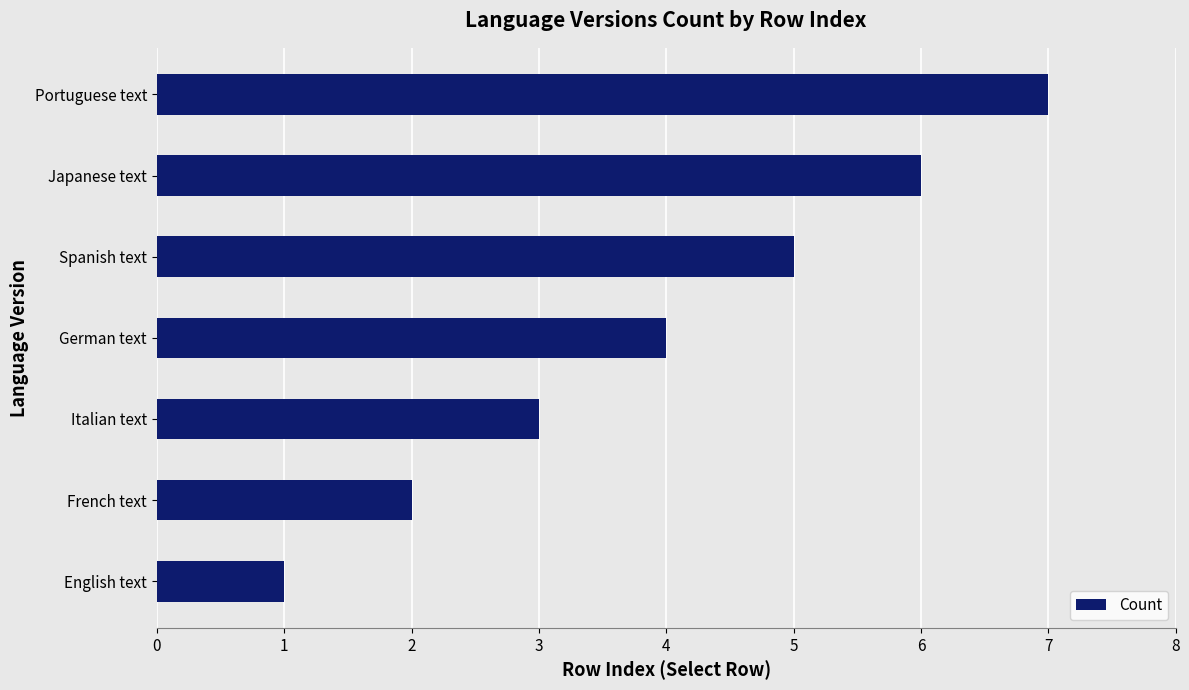

What is the difference between the values at Japanese text and English text?

5